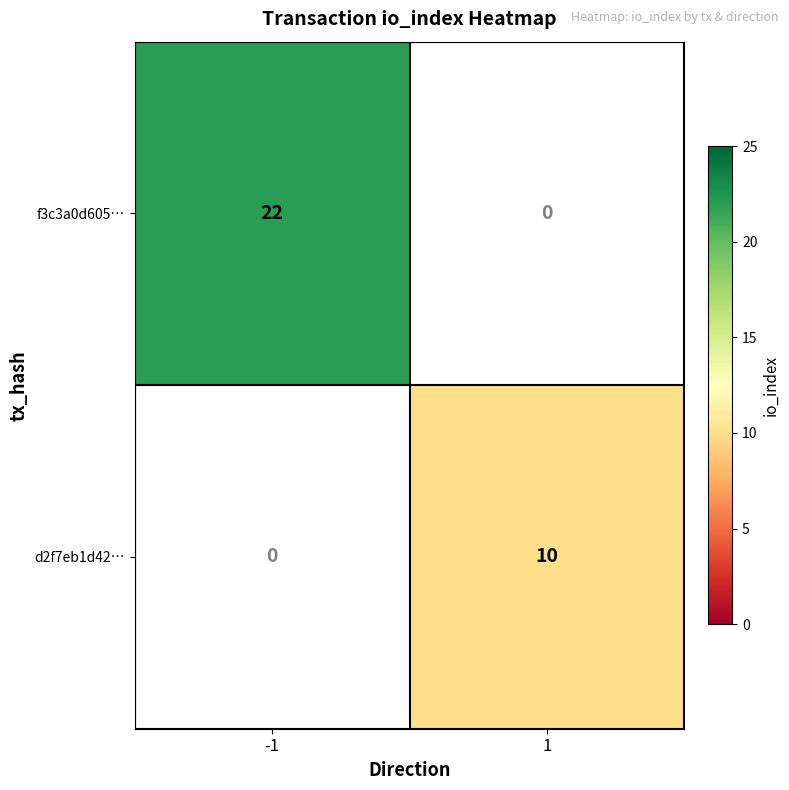

The value of d2f7eb1d42… at 1 is 10. True or false?

True